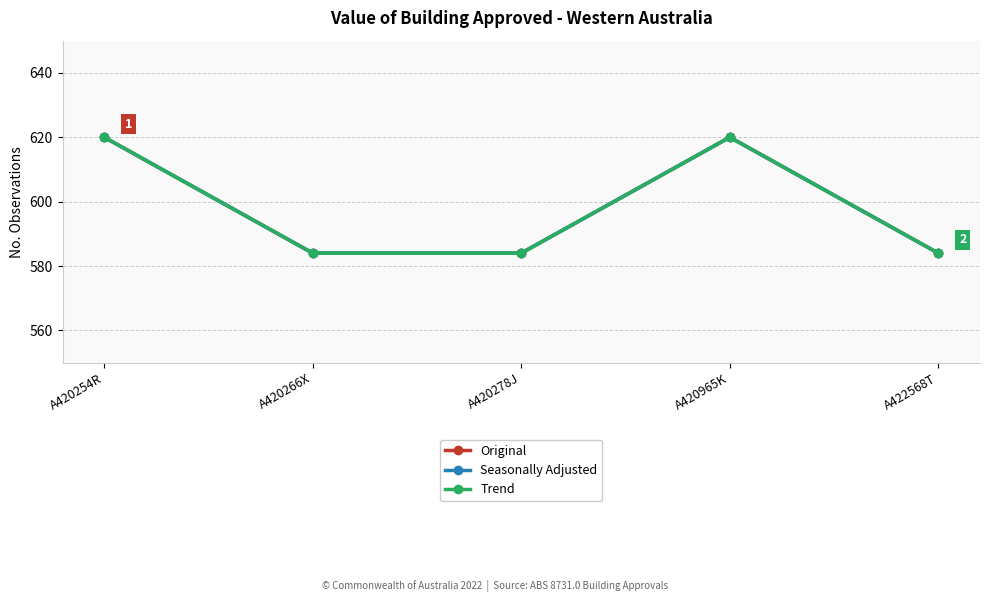

Which has a higher value, A420278J or A420266X?

A420278J